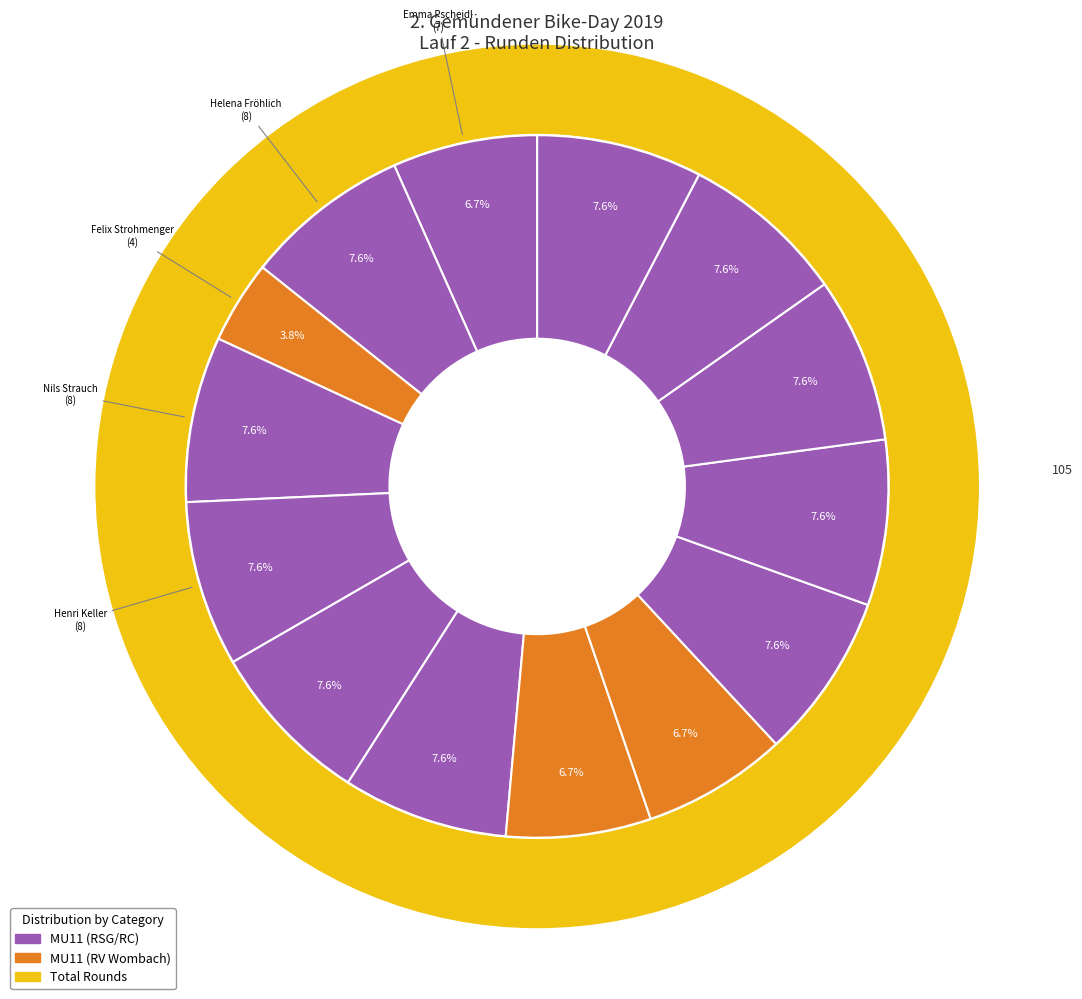

The Helena Fröhlich slice represents 19% of the pie. True or false?

False